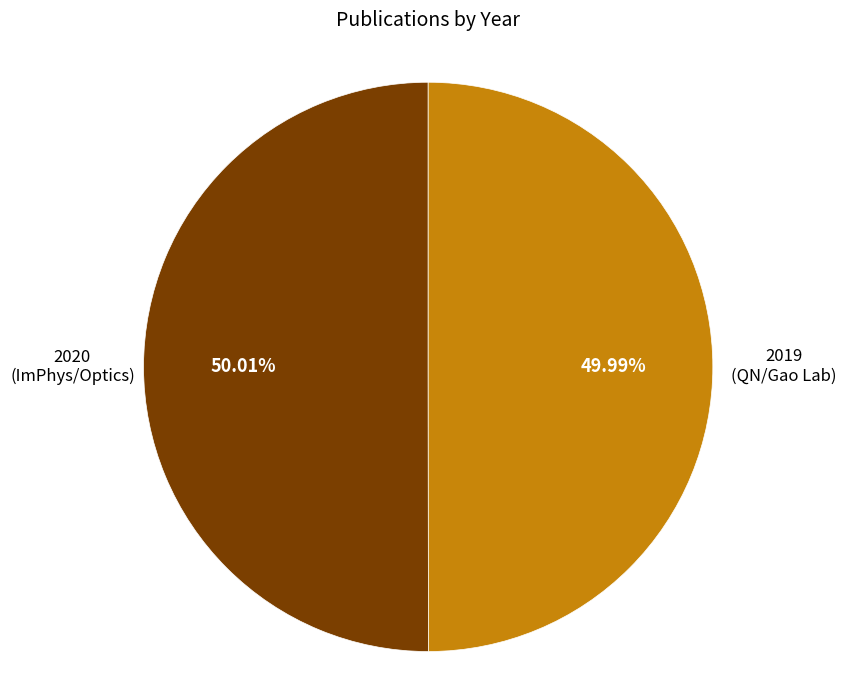

Is there a majority slice in this chart?

Yes